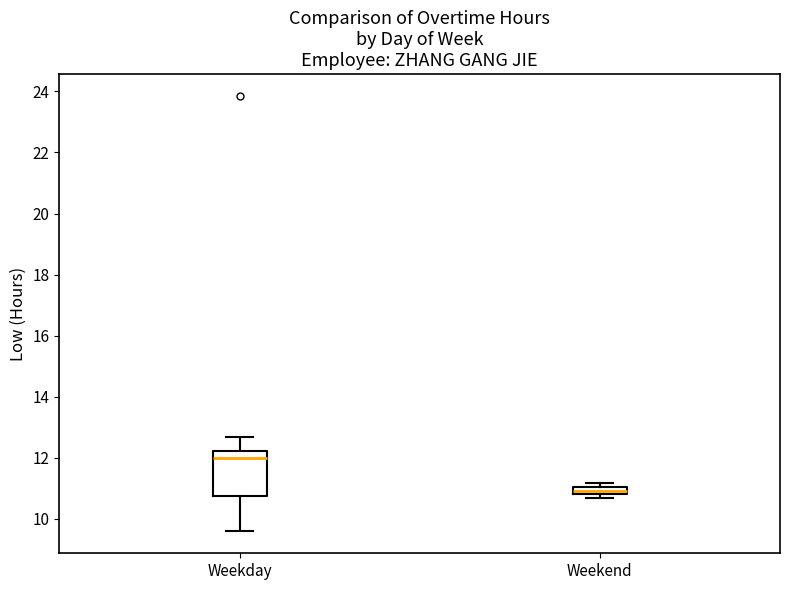

Which box has the highest median line?

Weekday